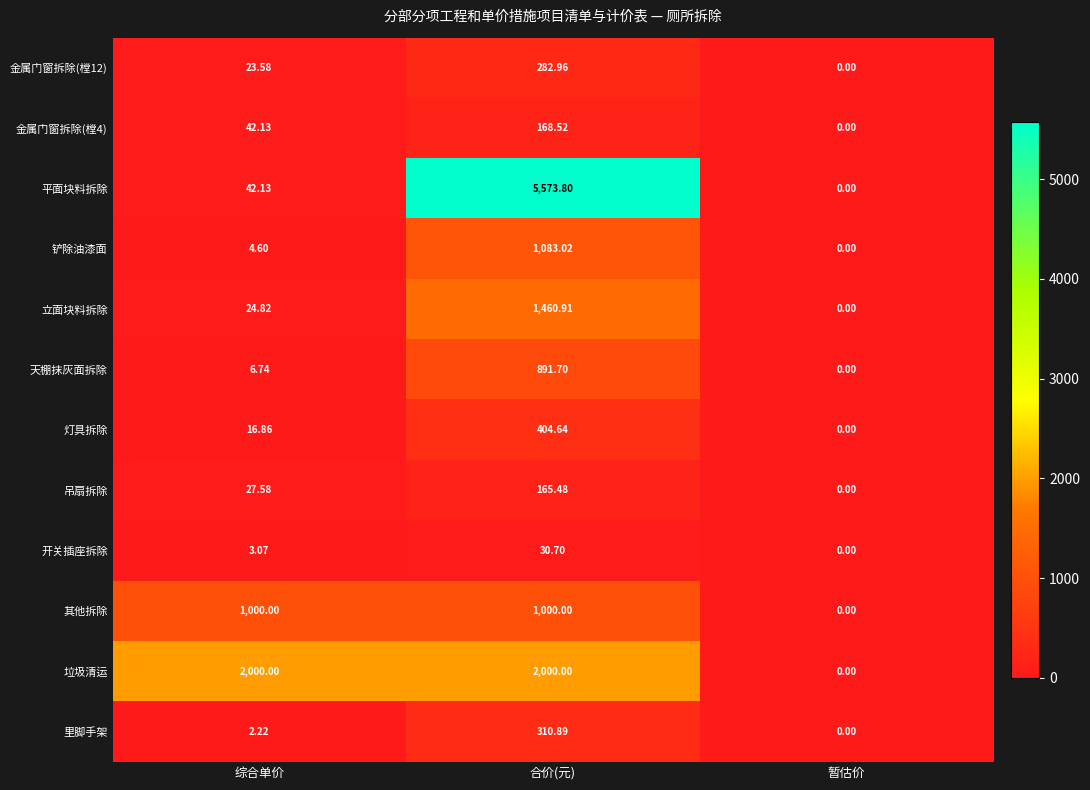

At which category is the sum across all series the highest?

合价(元)